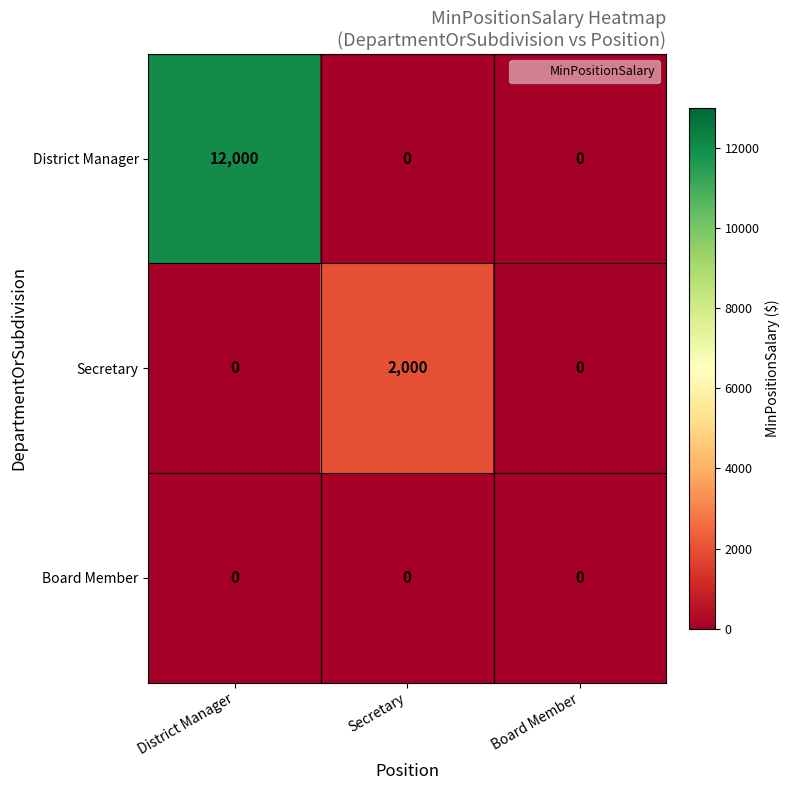

What is the difference between the highest and lowest values at Secretary?

2000